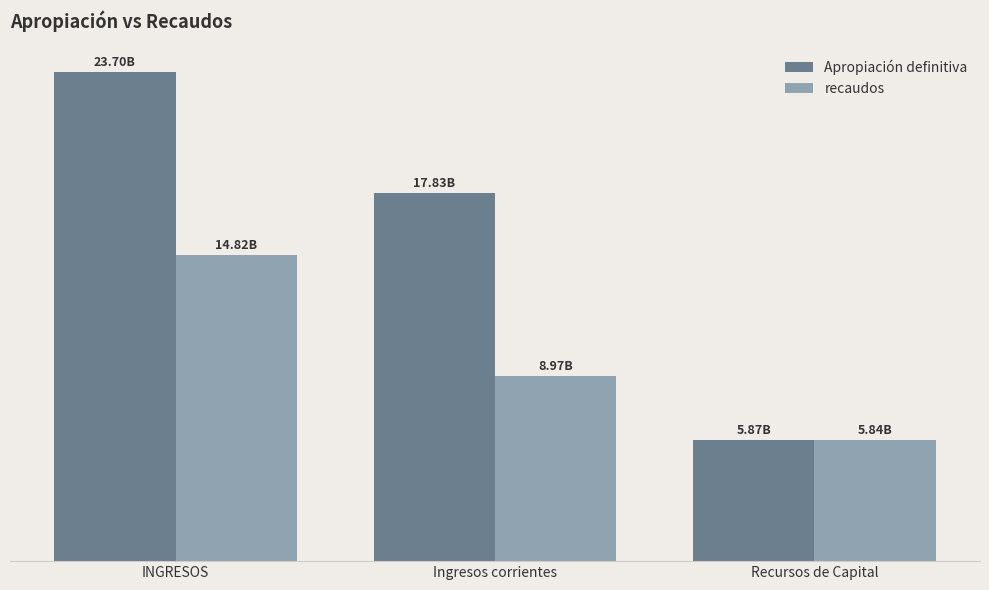

At which category is the sum across all series the highest?

INGRESOS